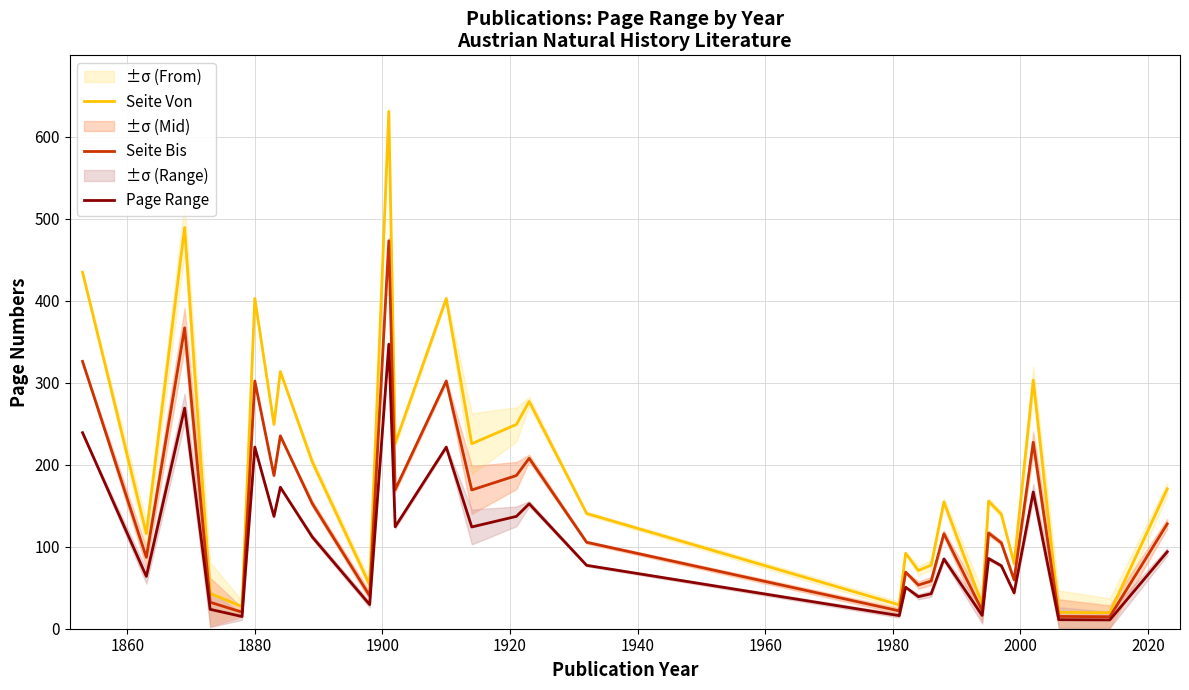

What is the highest value of the Page Range series?

346.8